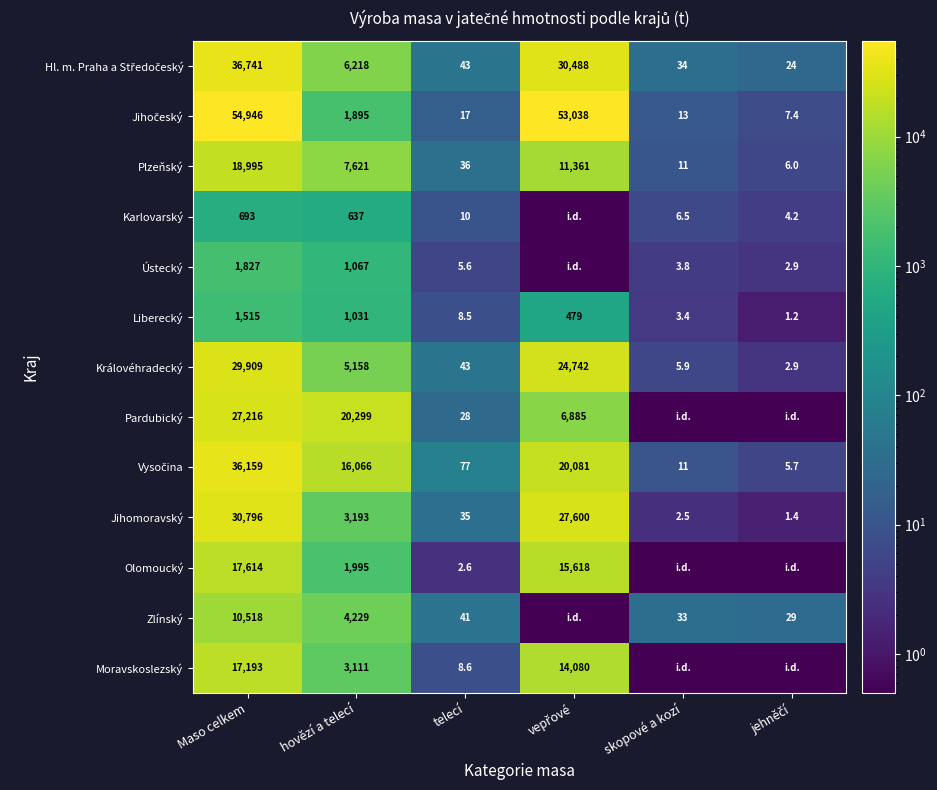

The Plzeňský series shows 11.0 at skopové a kozí. True or false?

True